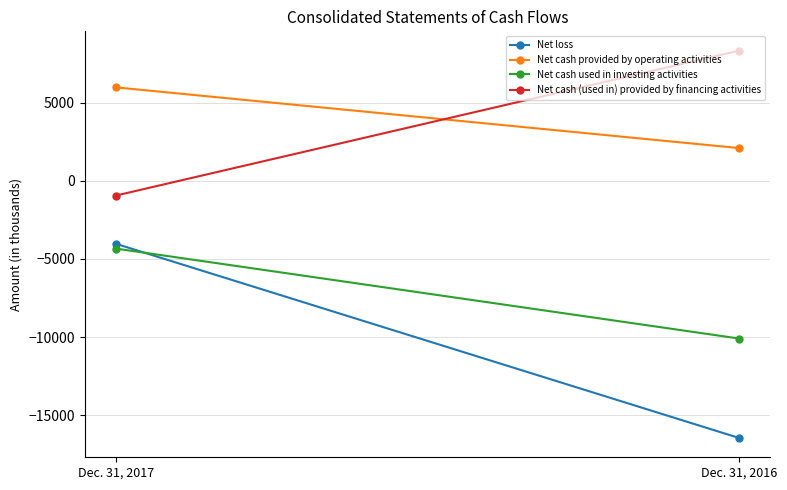

Is this an area chart (filled region under the line)?

No